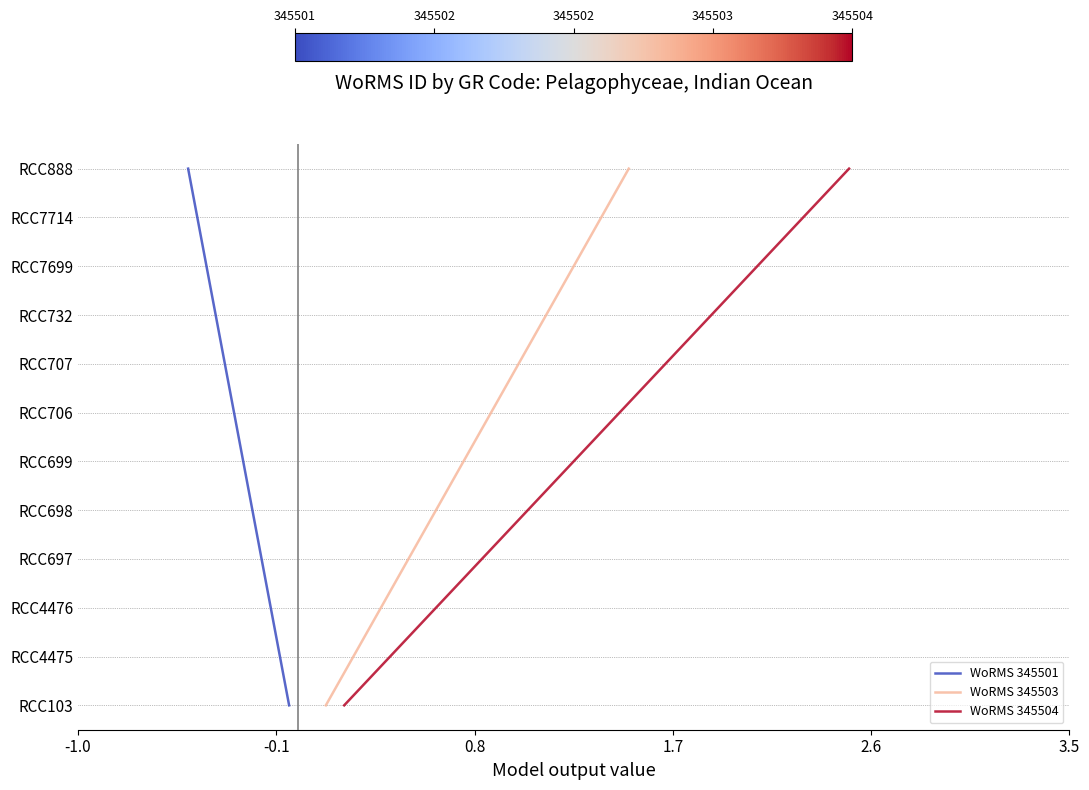

How many lines are shown in the chart?

3